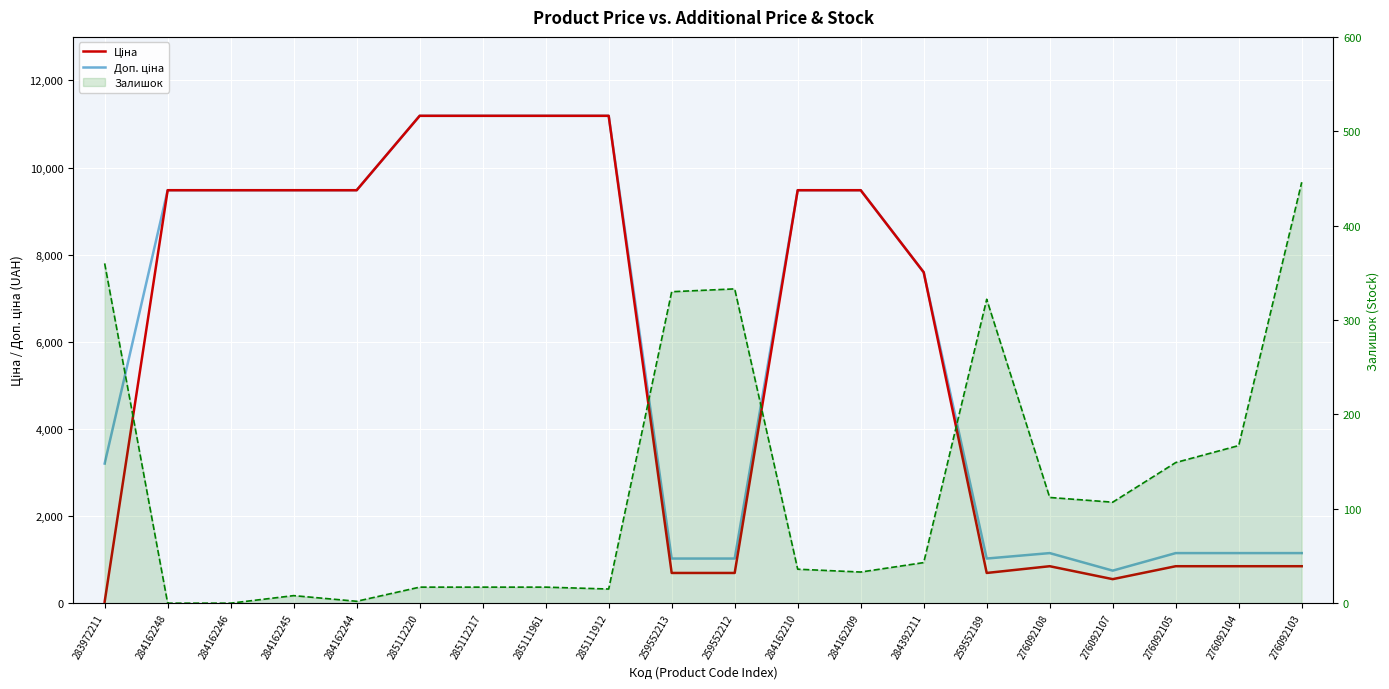

Which series has the largest total across all categories?

Доп. ціна